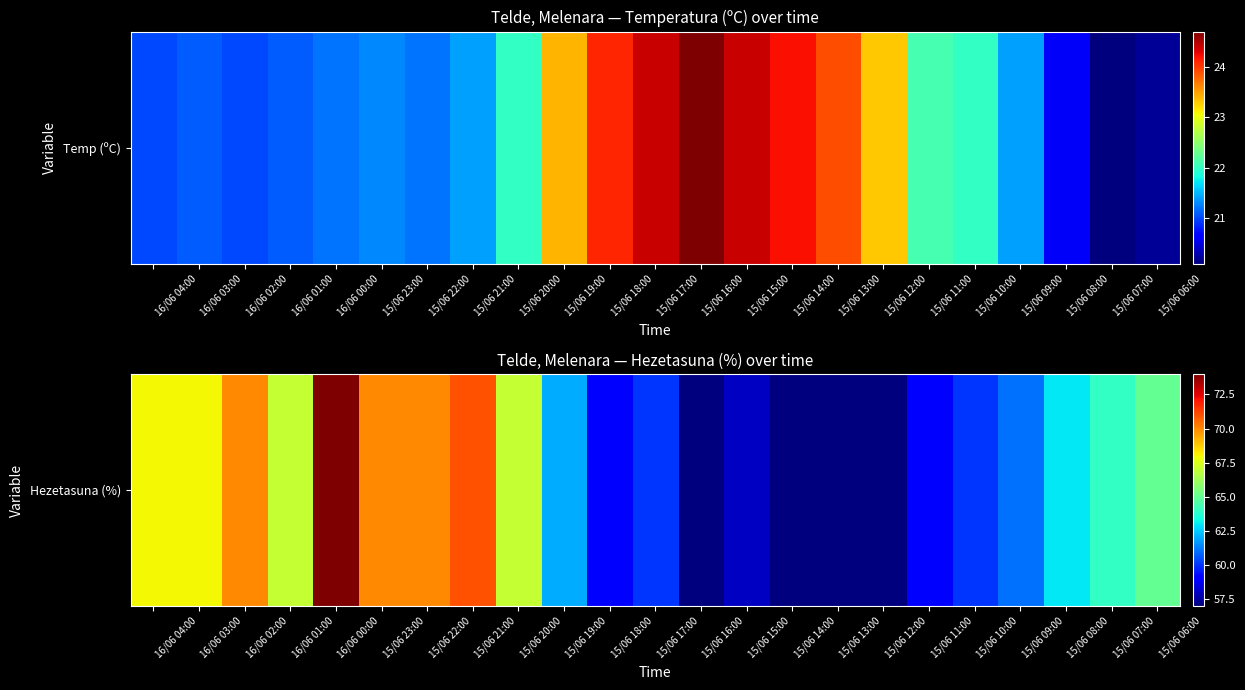

Between 16/06 04:00 and 15/06 16:00, which is larger?

16/06 04:00